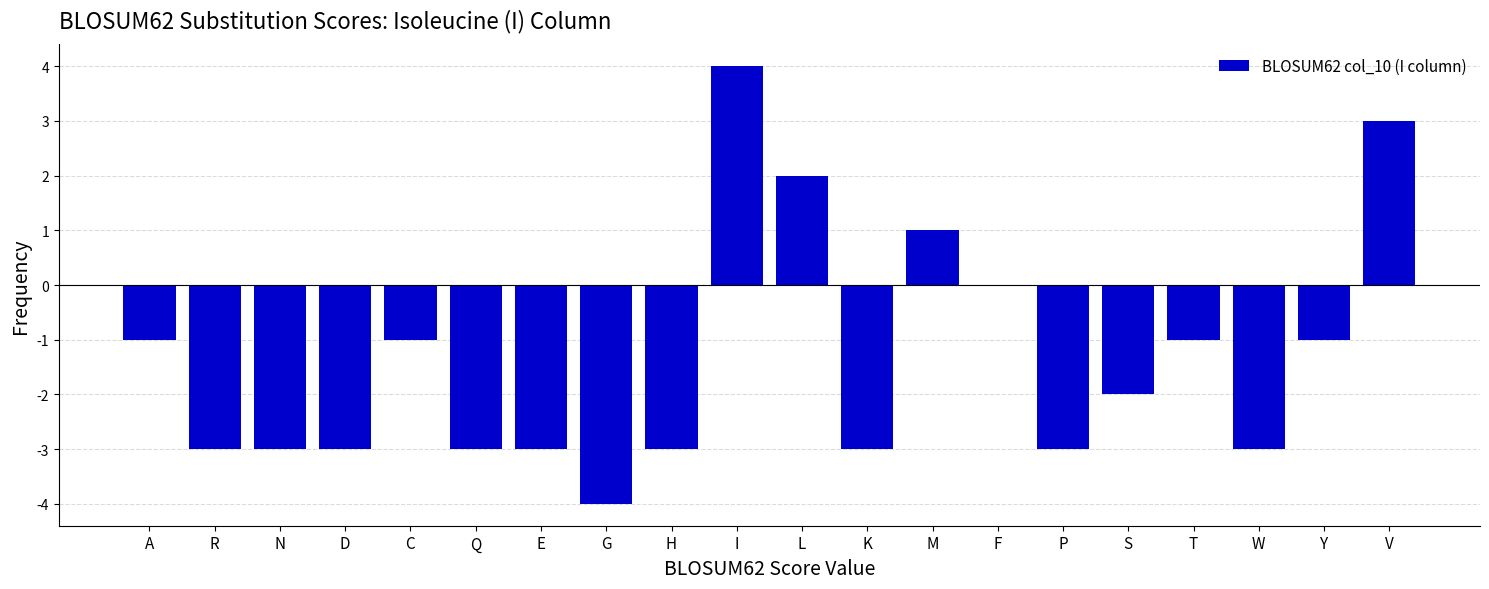

Reading left to right, what are all the values shown in this chart?

A=-1	R=-3	N=-3	D=-3	C=-1	Q=-3	E=-3	G=-4	H=-3	I=4	L=2	K=-3	M=1	F=0	P=-3	S=-2	T=-1	W=-3	Y=-1	V=3